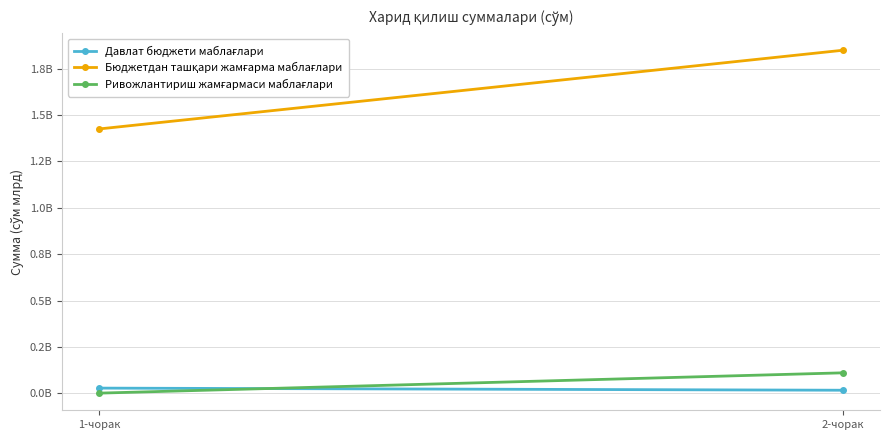

How many Ривожлантириш жамғармаси маблағлари values are between 1648000 and 110993480?

2